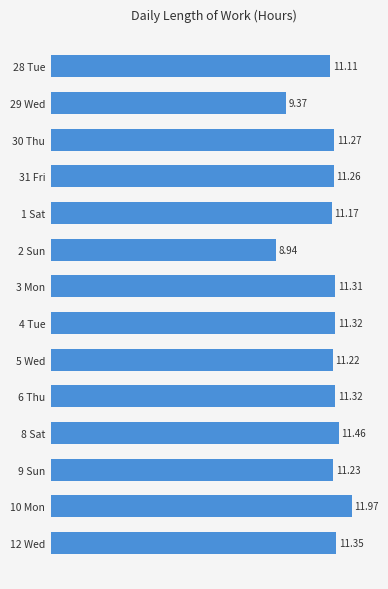

What is the average value?

11.0